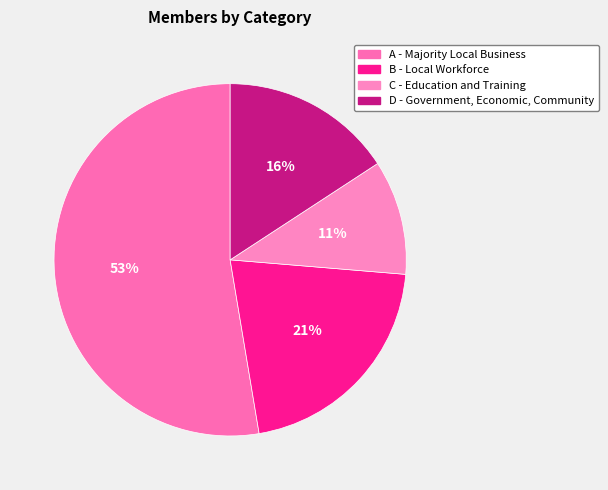

Is there a majority slice in this chart?

Yes